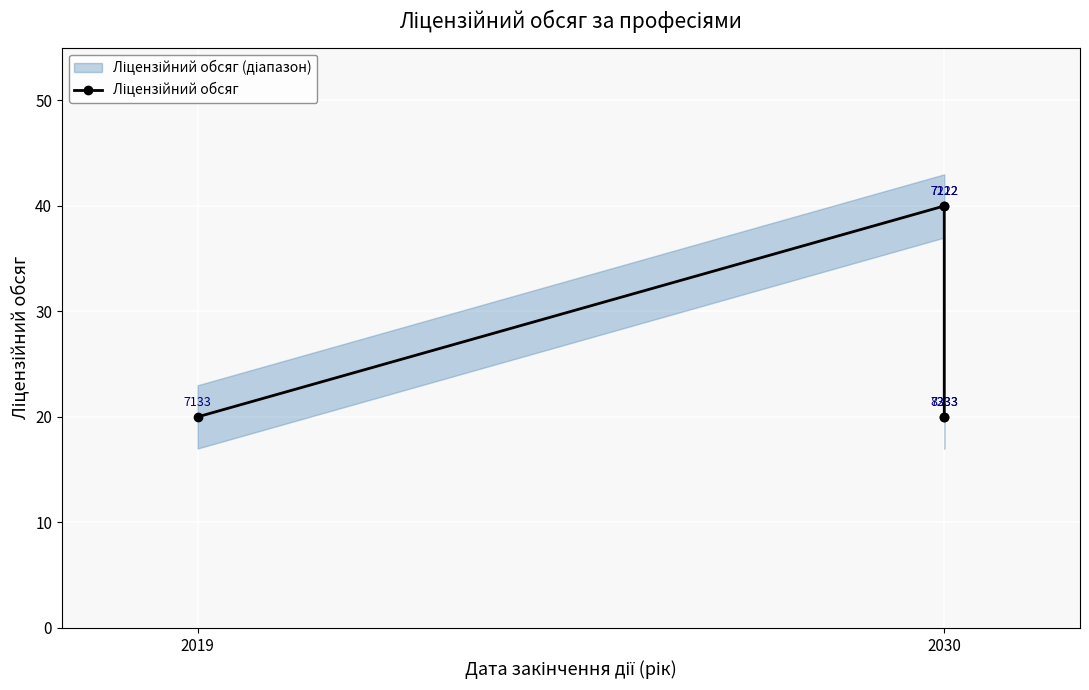

What is the approximate value at 2030, to the nearest 5?

20